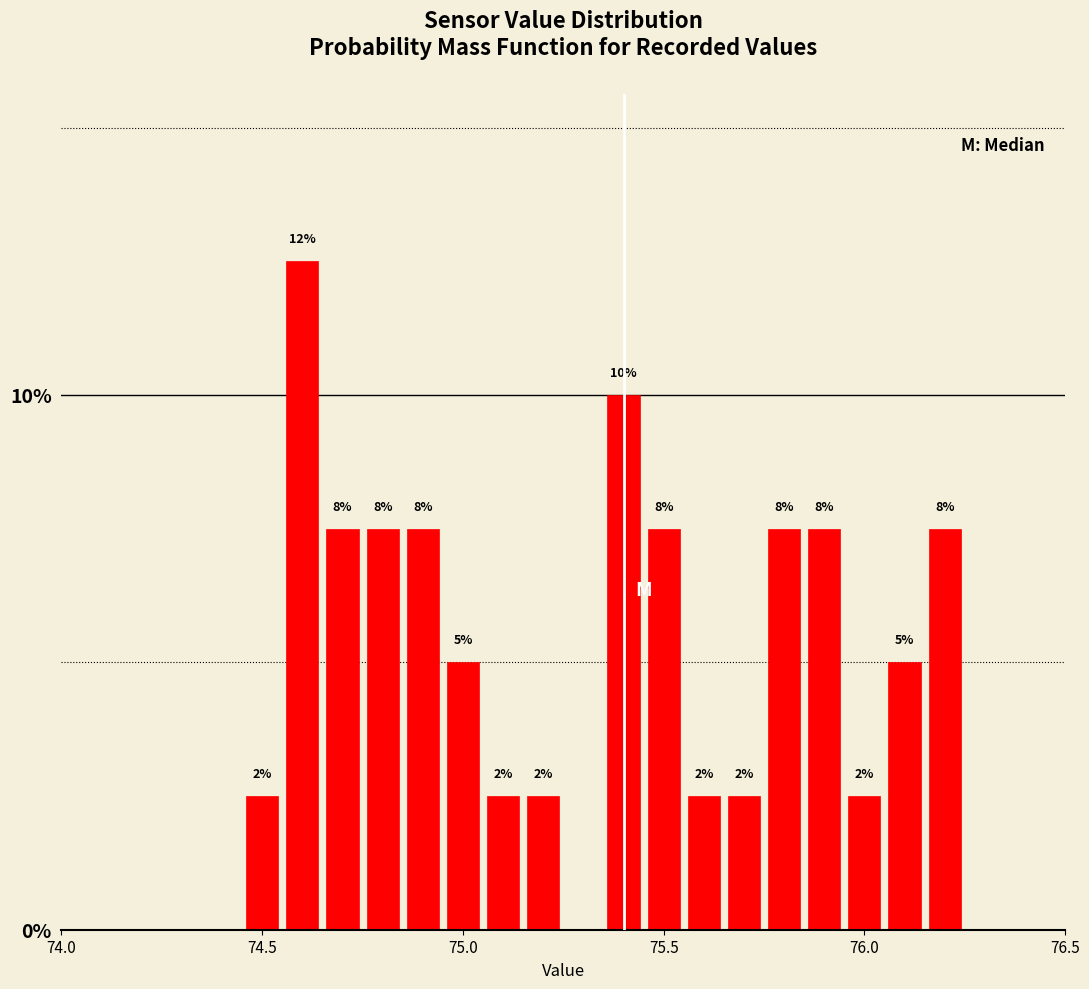

Read against the x-axis, roughly where is the centre of the tallest bar?

74.60